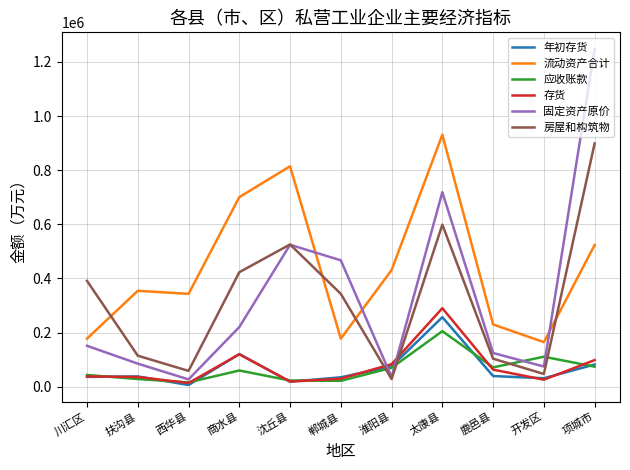

Is it true that 房屋和构筑物 equals 525760 at 沈丘县?

True